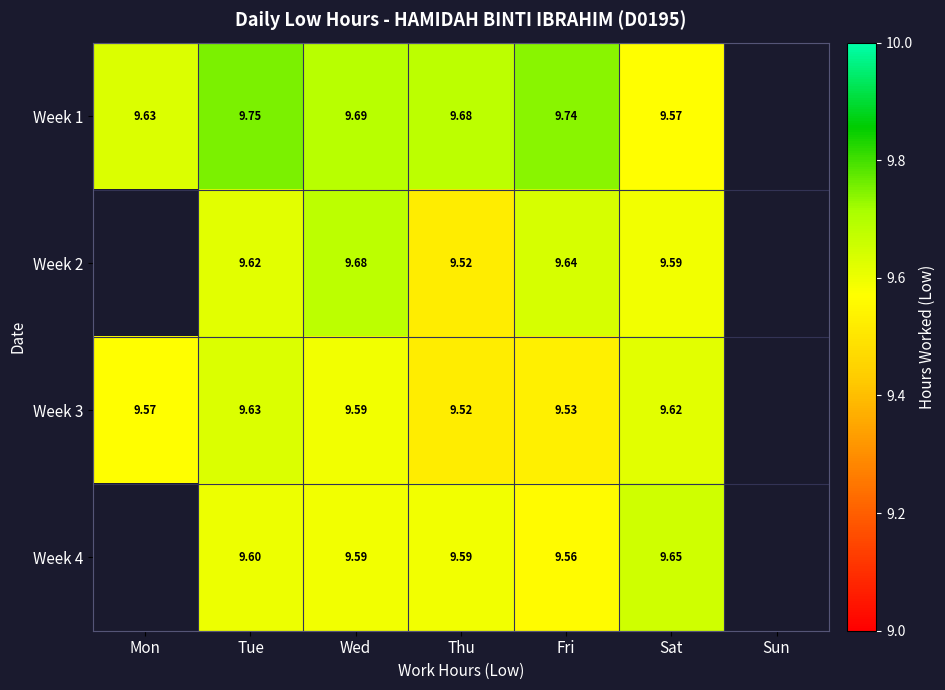

Count the Week 1 values in the range 9 to 10.

6